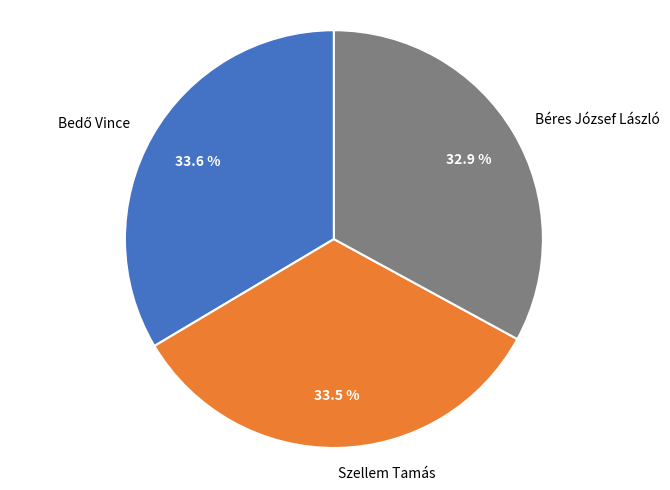

To the nearest percent, what is the difference between the Béres József László and Szellem Tamás slice percentages?

1%